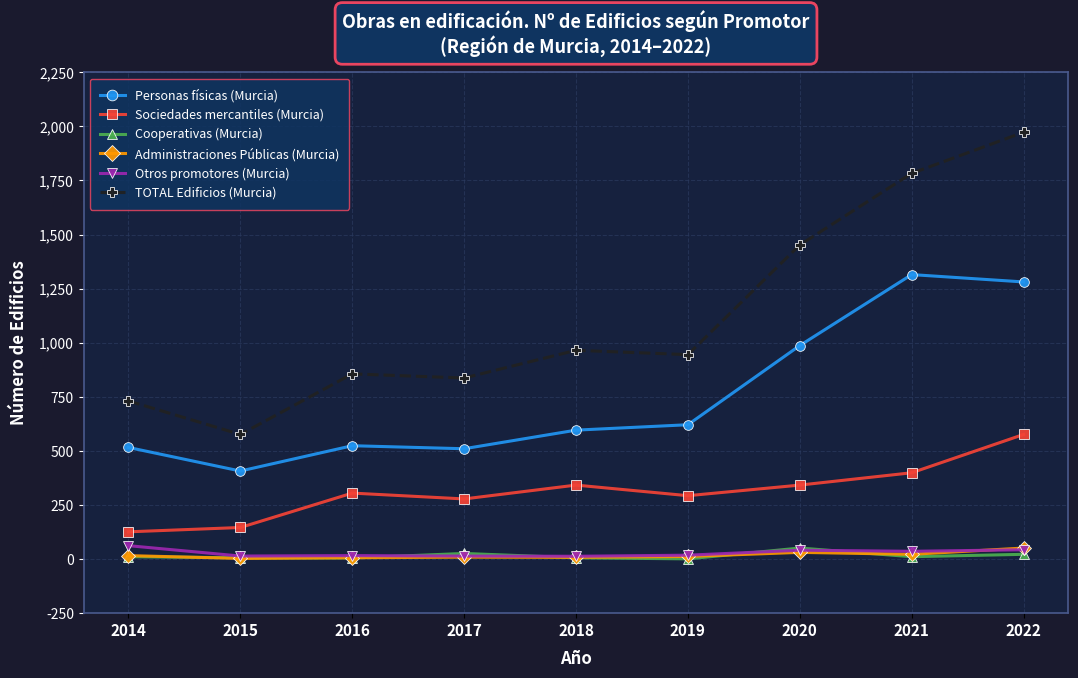

True or false: Sociedades mercantiles (Murcia) and Otros promotores (Murcia) cross at least once.

False